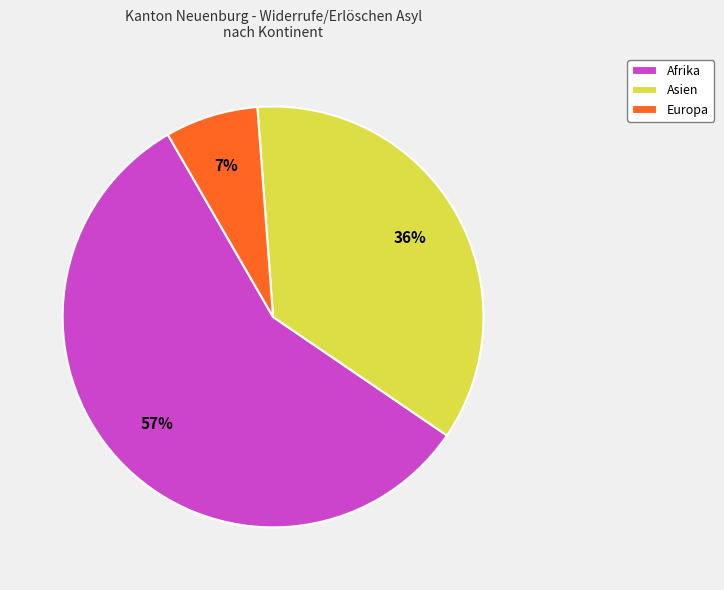

What is the ratio of the value at Asien to the value at Afrika?

0.6